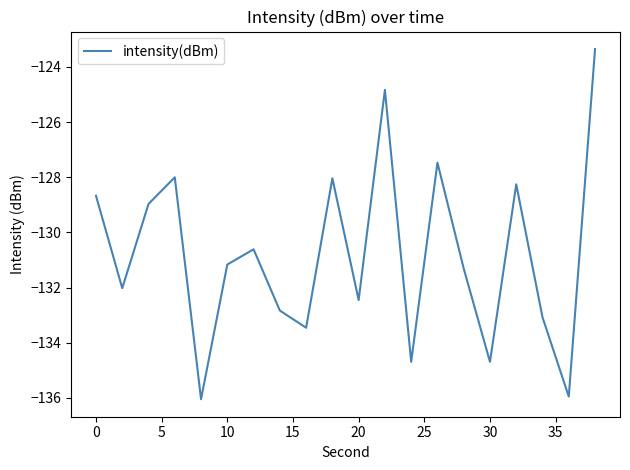

What is the maximum value shown in the chart?

-123.3